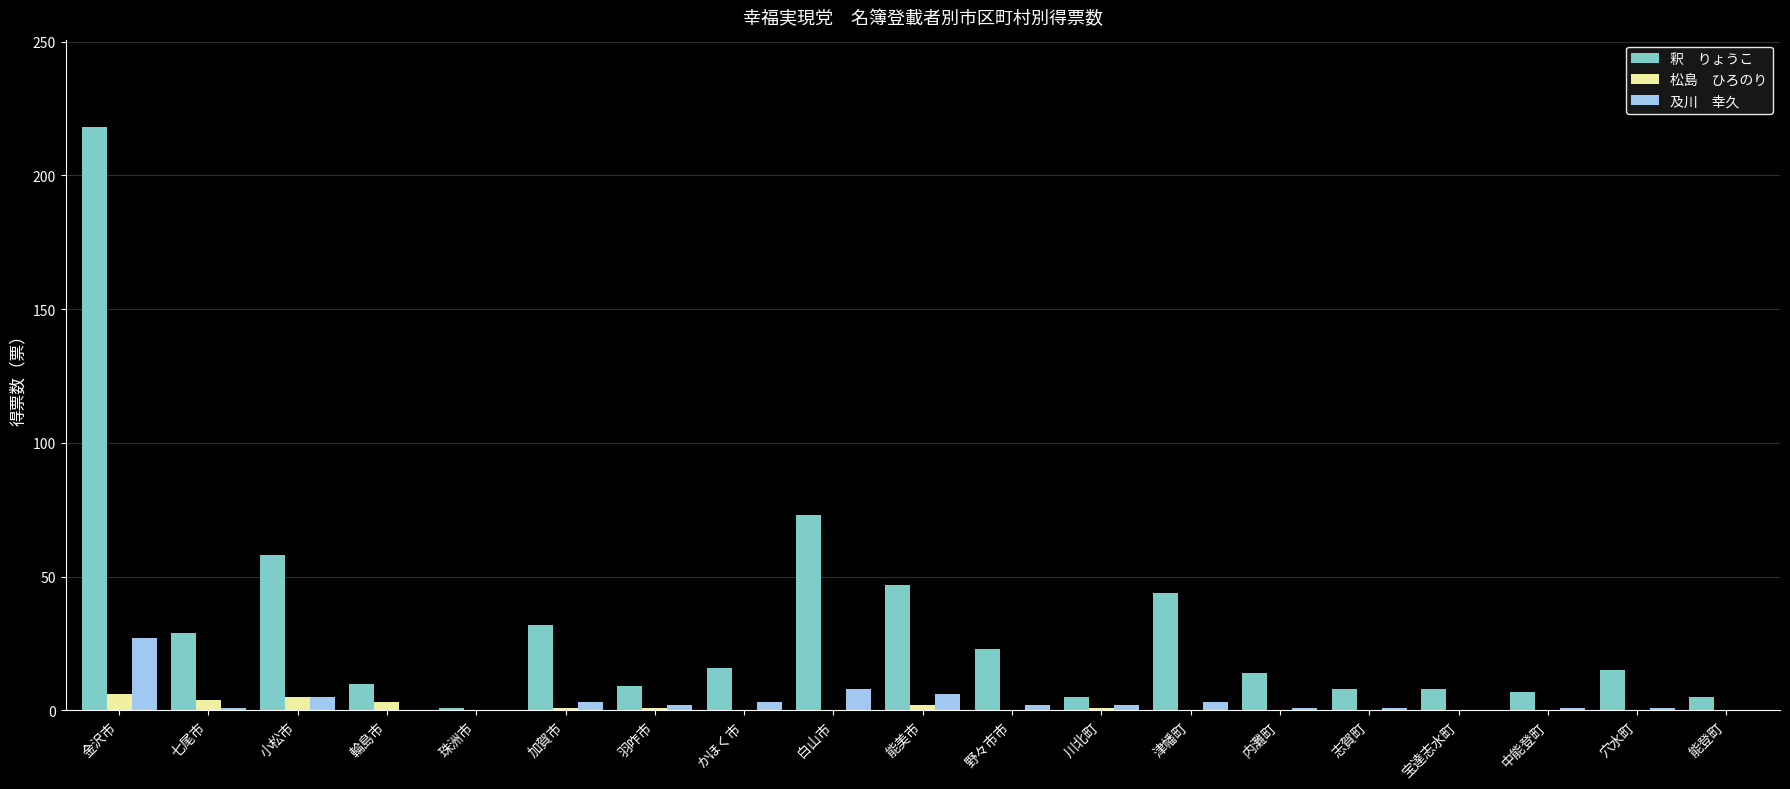

What is the maximum value shown in the chart?

218